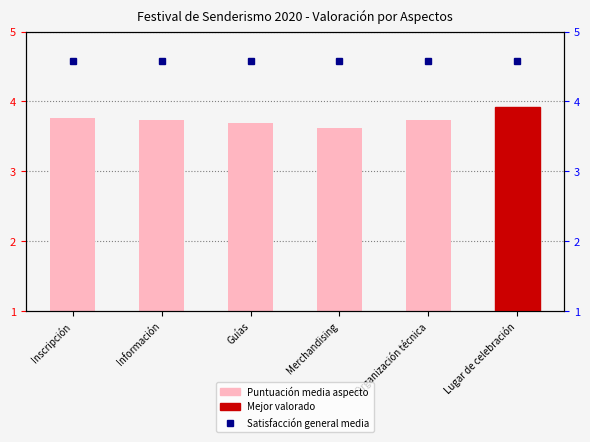

The value at Lugar de celebración is 2.7. True or false?

False